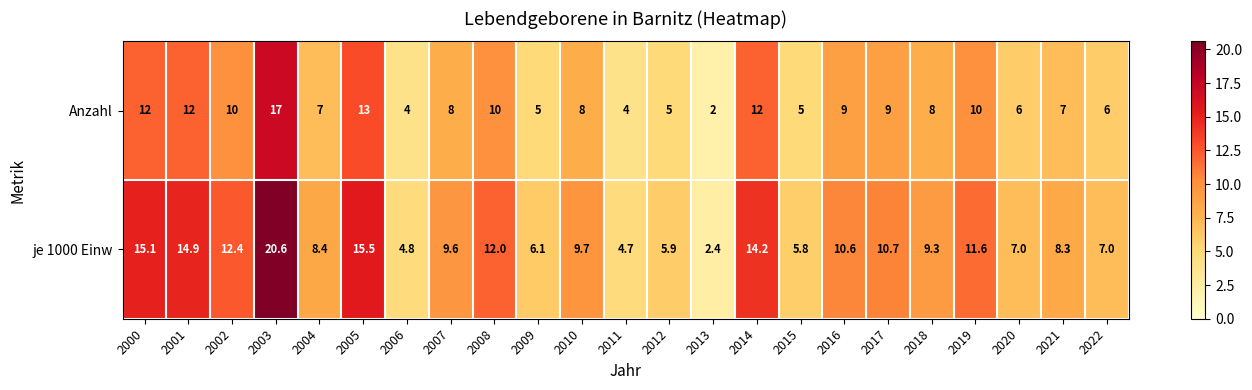

At how many categories does at least one series exceed 9?

13